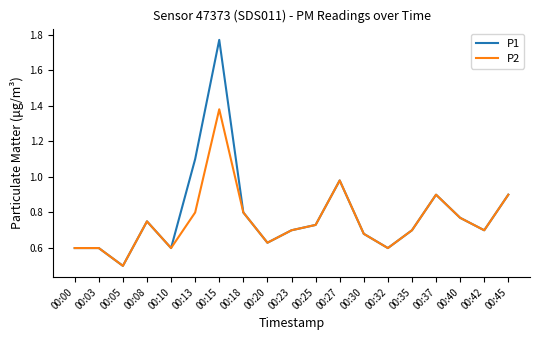

Rank the series by their maximum value, from lowest to highest.

P2, P1